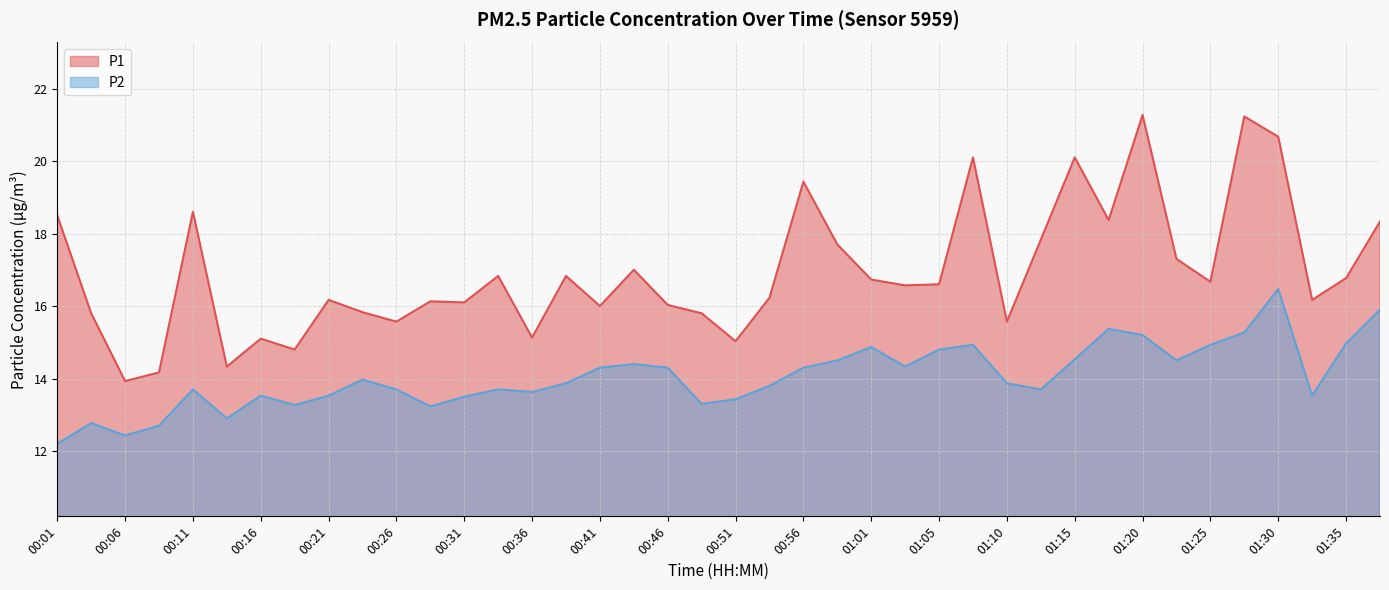

At which category does P2 reach its first local peak?

00:03